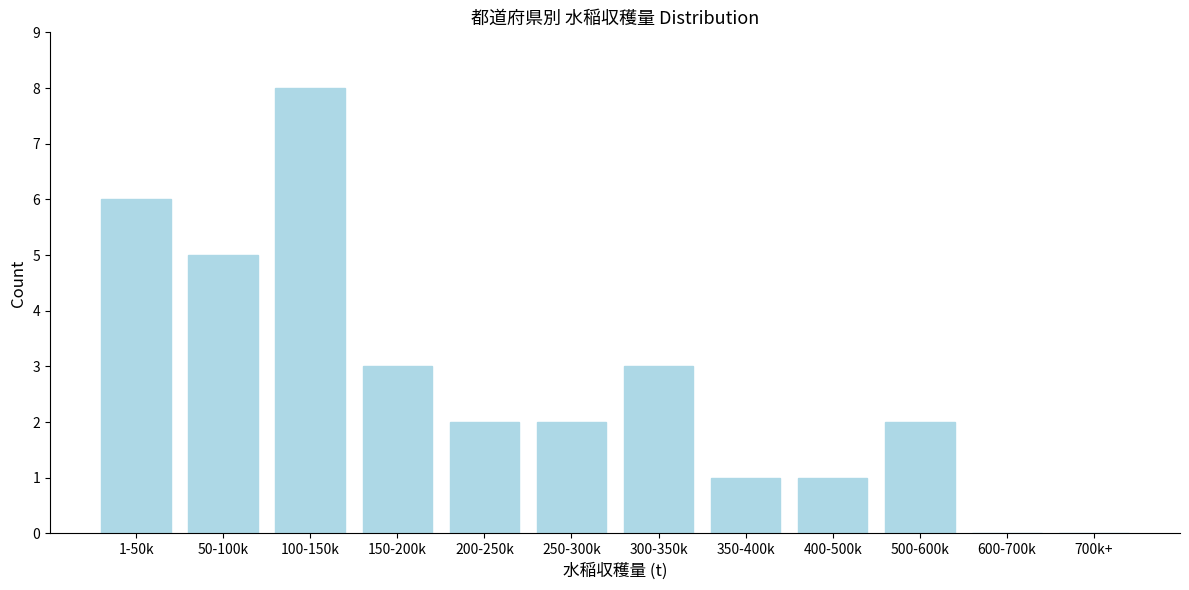

Reading left to right, transcribe all the data shown in this chart.

1-50k=6	50-100k=5	100-150k=8	150-200k=3	200-250k=2	250-300k=2	300-350k=3	350-400k=1	400-500k=1	500-600k=2	600-700k=0	700k+=0